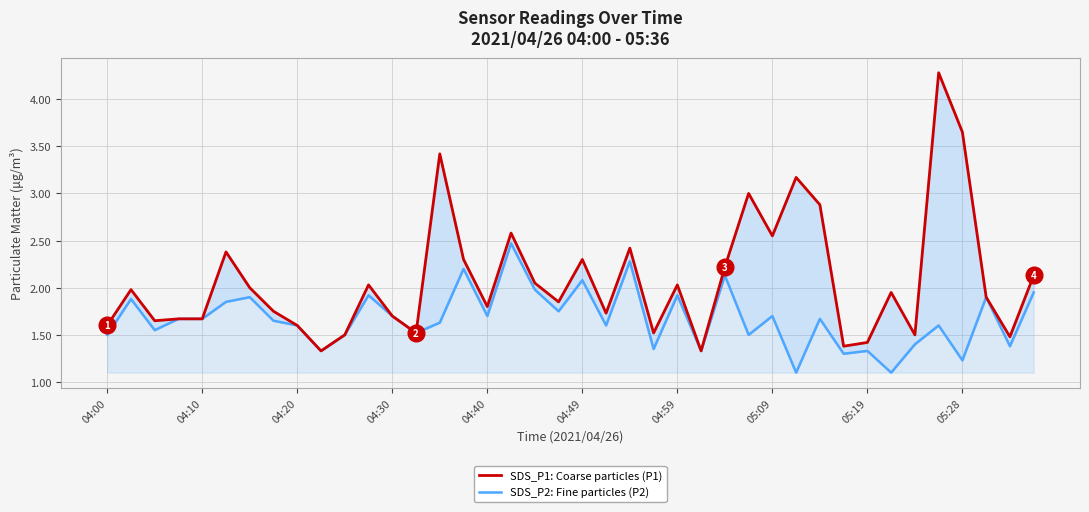

At which label is SDS_P2: Fine particles (P2) closest to 1?

29